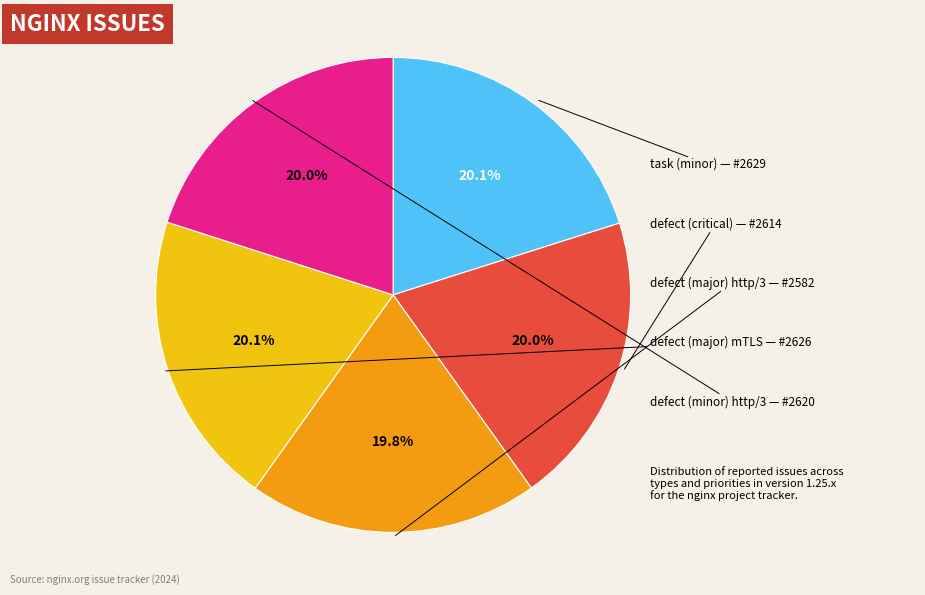

Is there any slice that represents more than half of the pie?

No